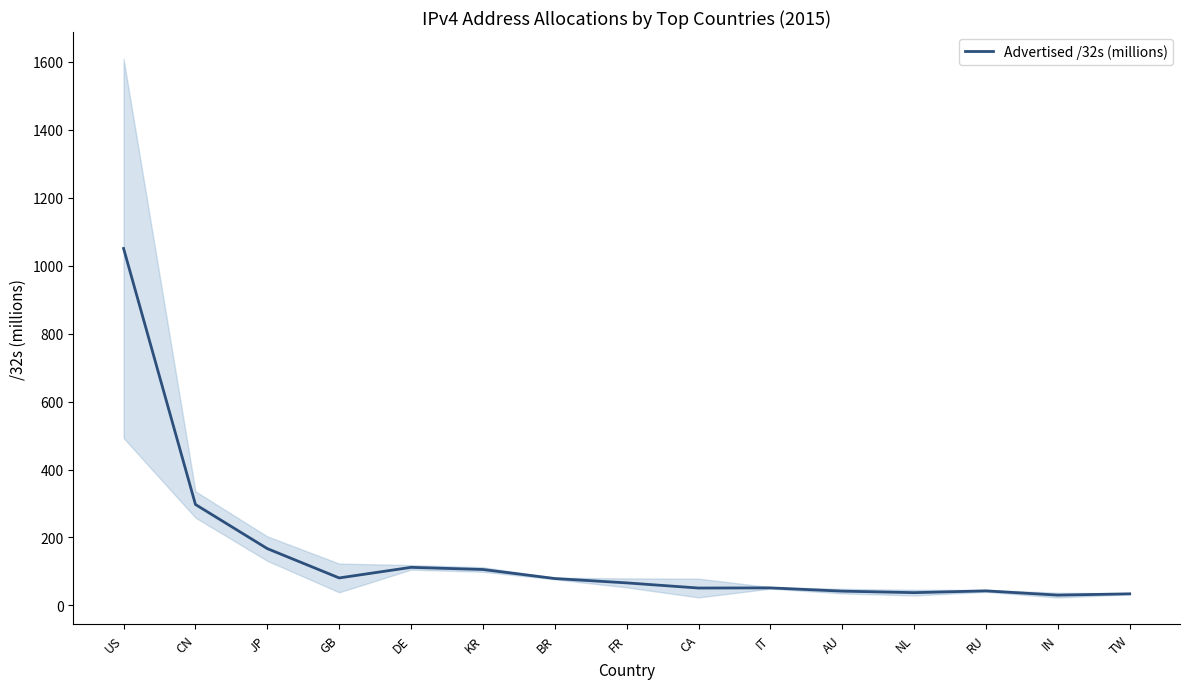

At which category does the chart reach its minimum across all series?

IN